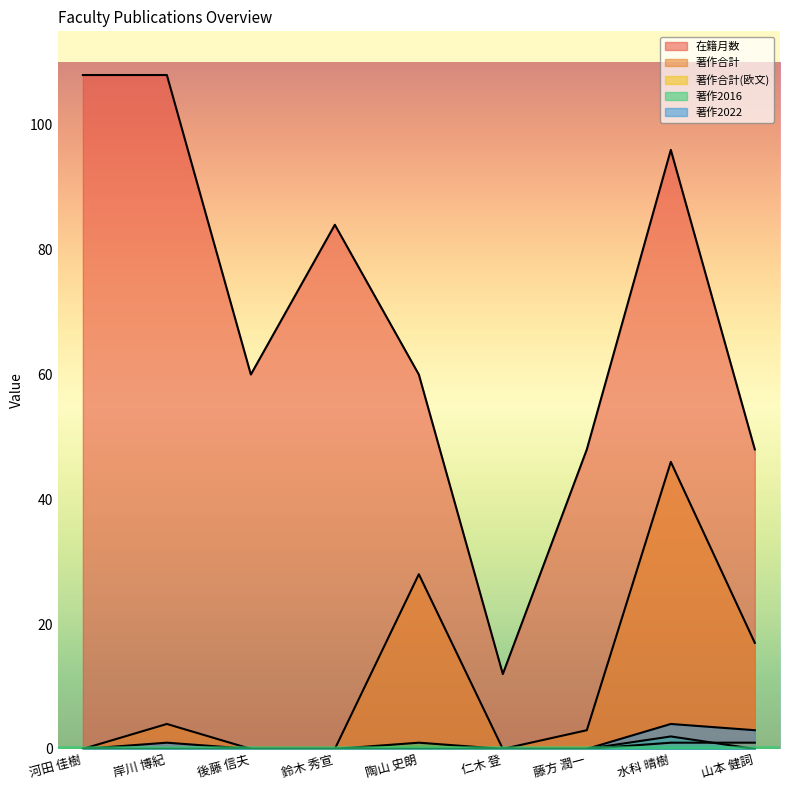

Which category has the highest value in the 在籍月数 series?

河田 佳樹